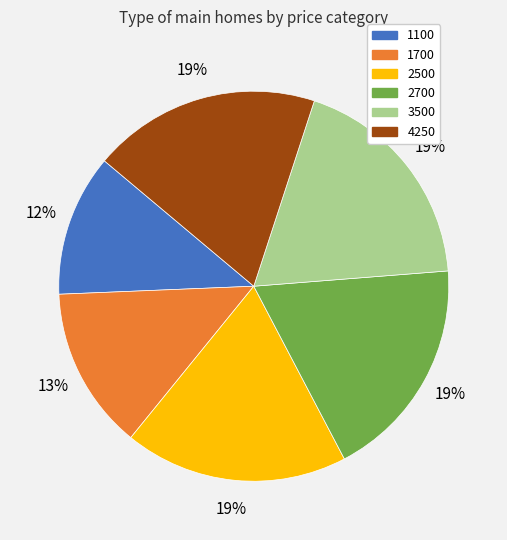

Count the number of slices in the pie.

6